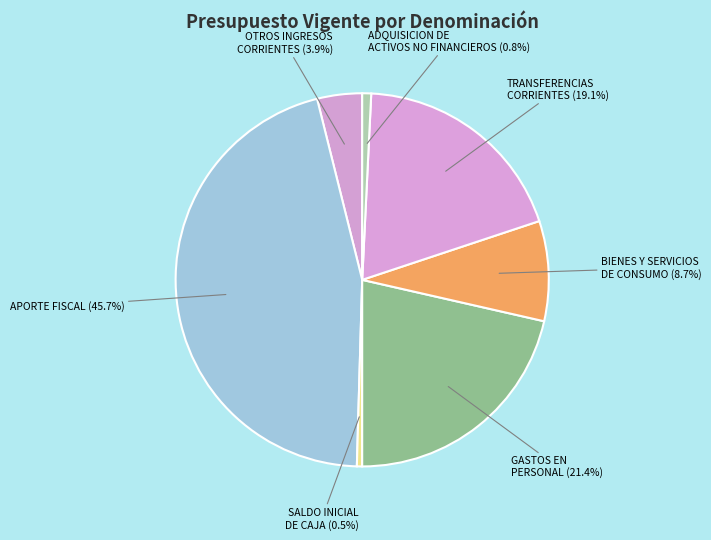

Which category has the smallest portion of the pie?

SALDO INICIAL DE CAJA